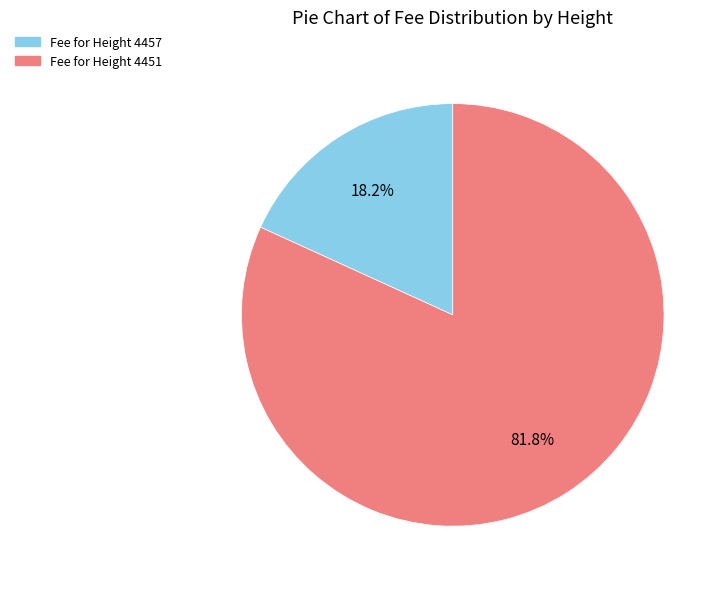

What is the largest slice in the pie chart?

Fee for Height 4451